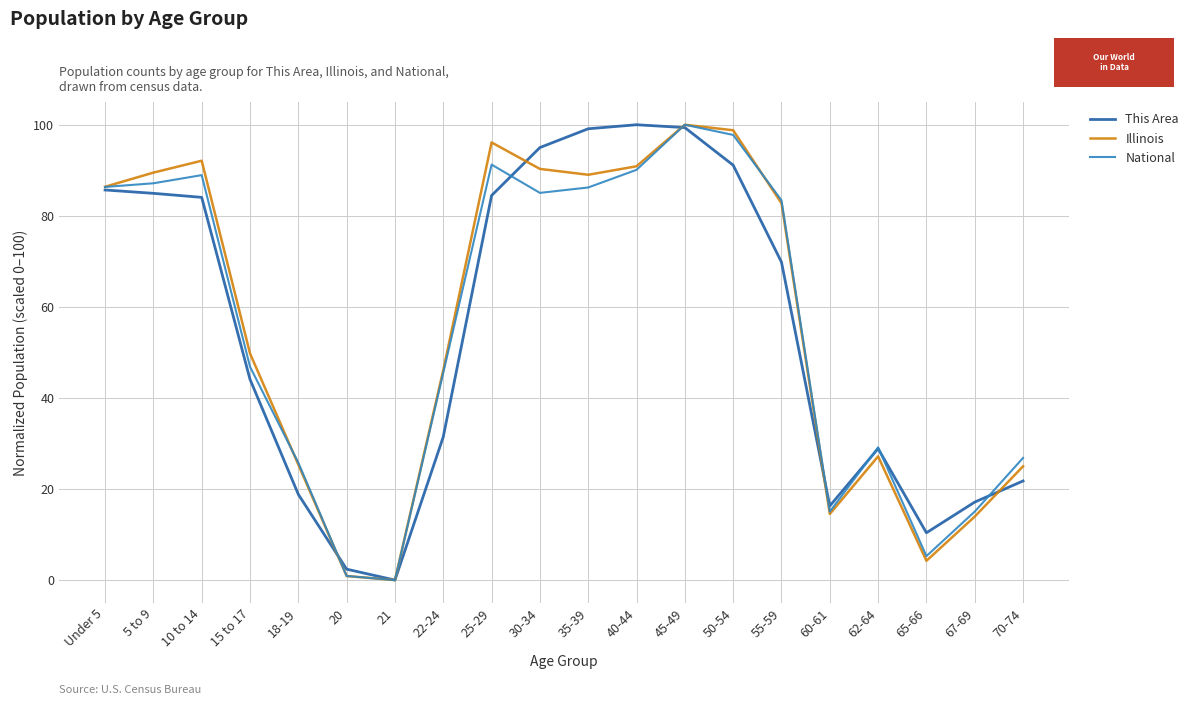

What is the average value of the National series?

55.3